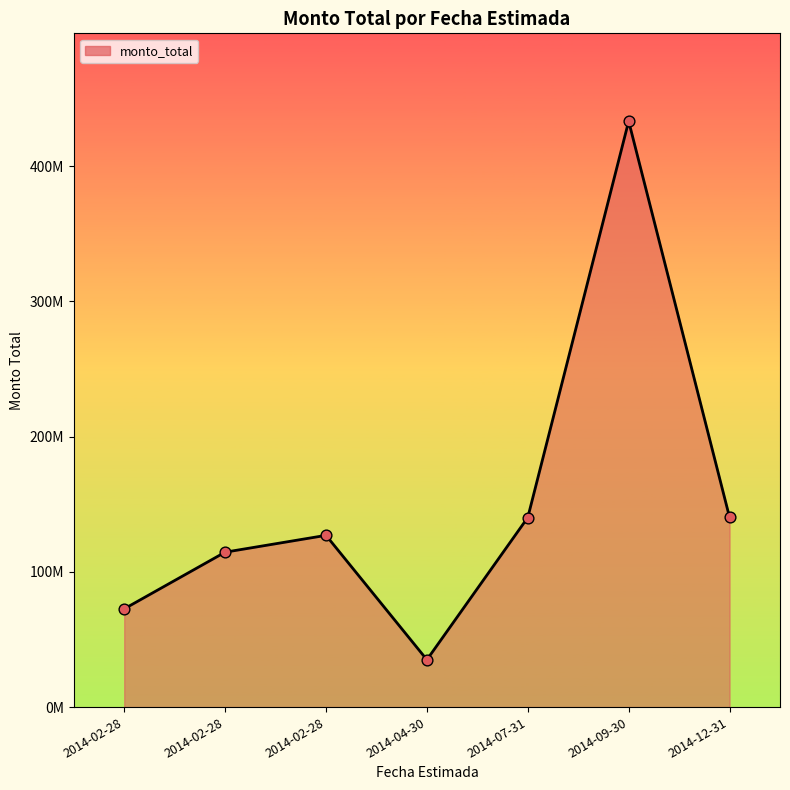

Which has a higher value, 2014-09-30 or 2014-04-30?

2014-09-30